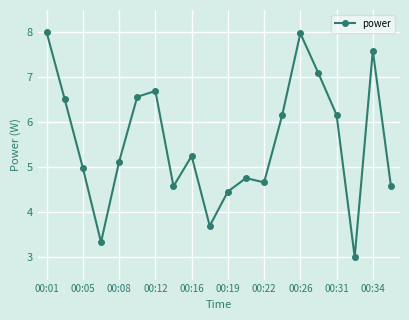

What is the value of the 19th point from the left?

7.6